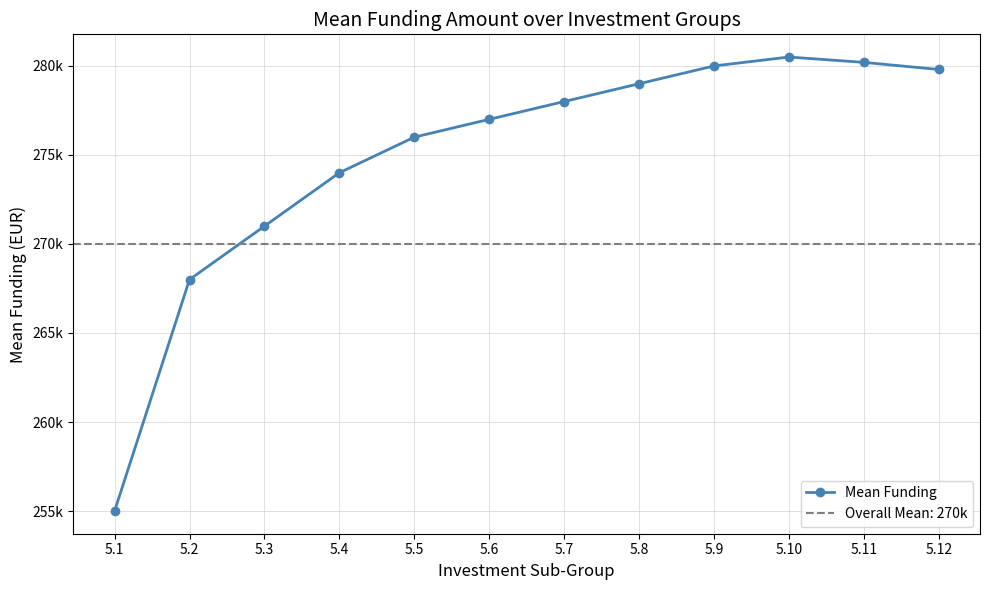

Rank the categories by value from highest to lowest.

5.10, 5.11, 5.9, 5.12, 5.8, 5.7, 5.6, 5.5, 5.4, 5.3, 5.2, 5.1